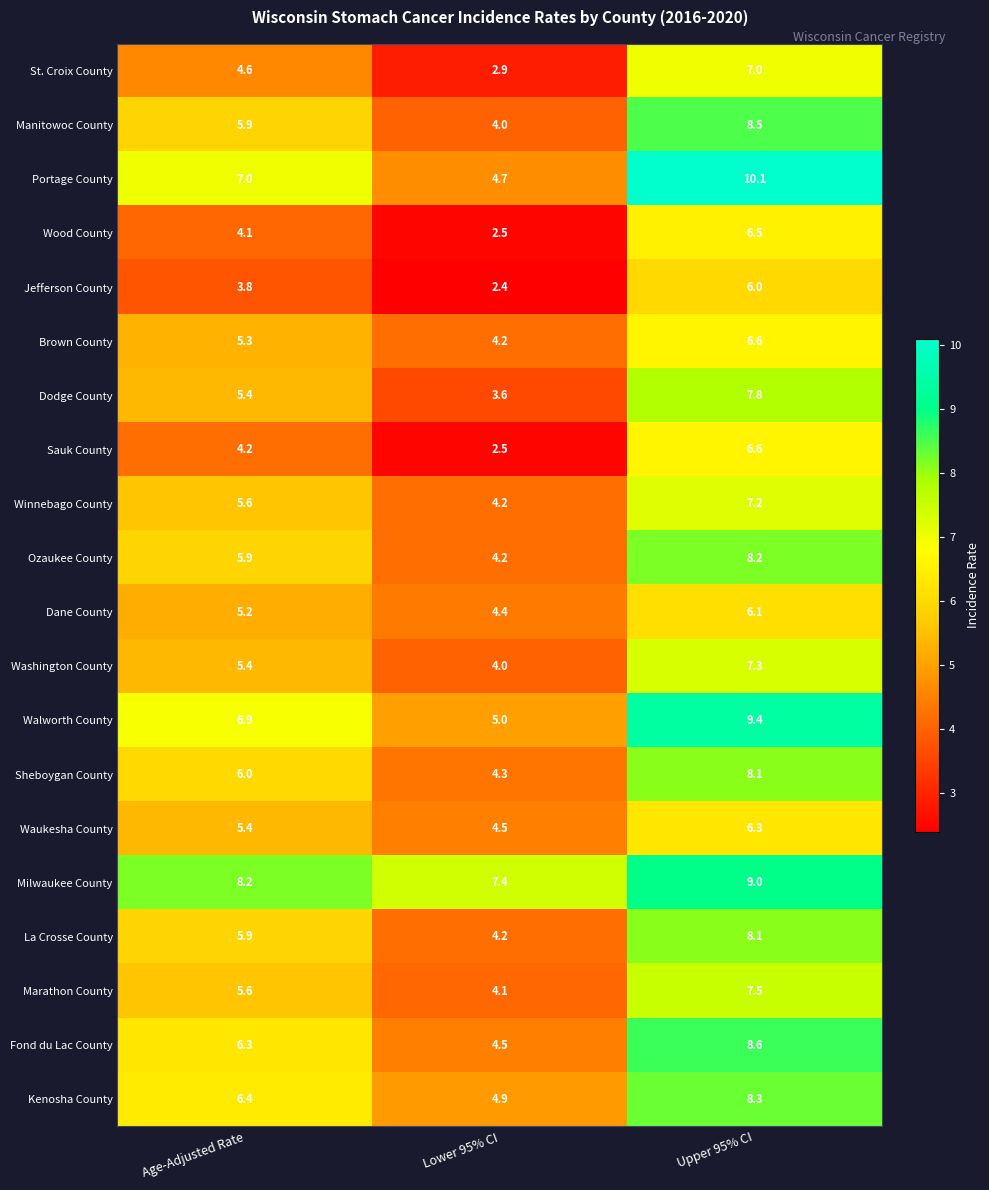

What is the average value of the Waukesha County series?

5.4